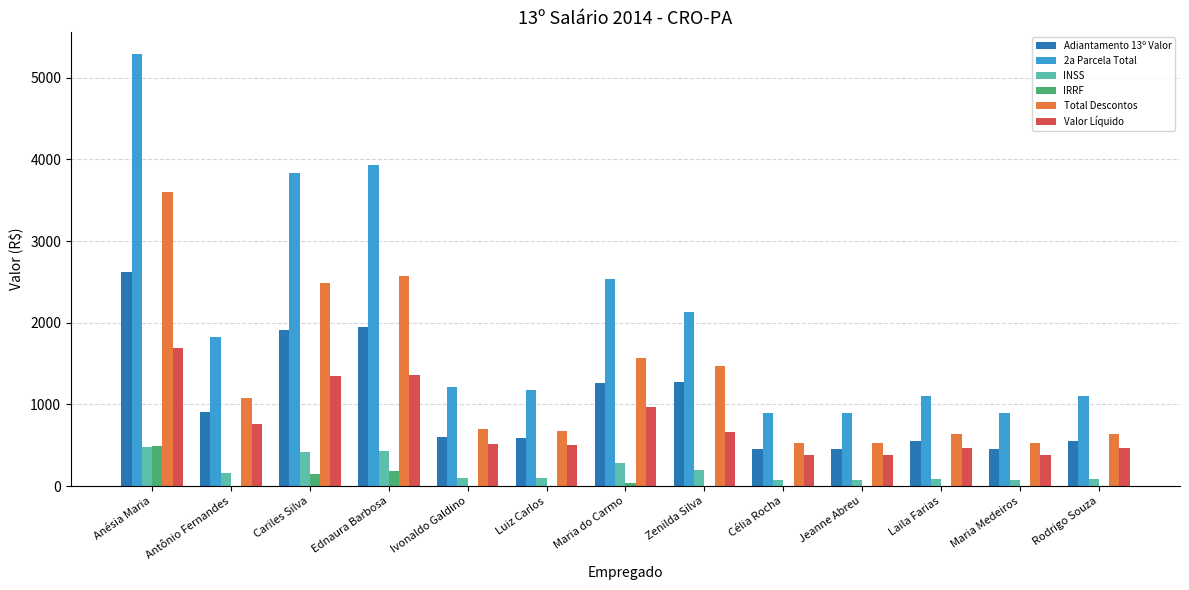

Read the 2a Parcela Total value at Rodrigo Souza.

1100.0